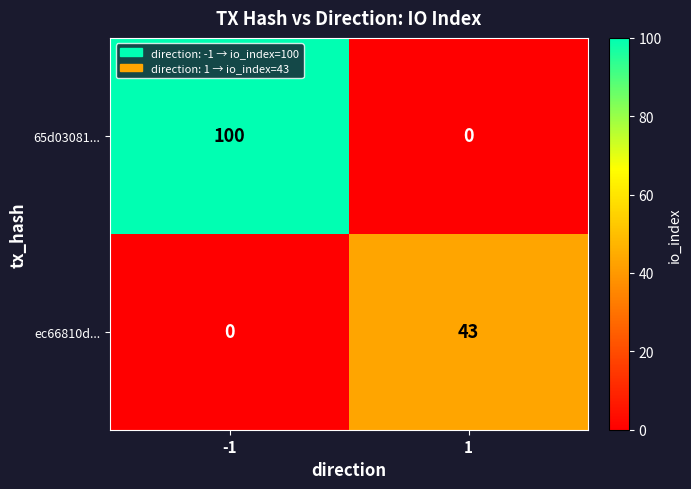

What is the sum of the ec66810d... values at 1 and -1?

43